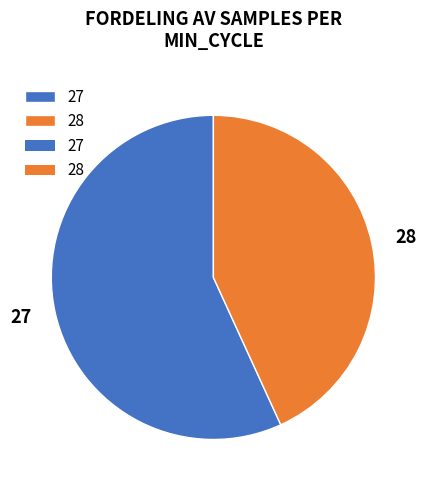

How many segments does this pie chart have?

2